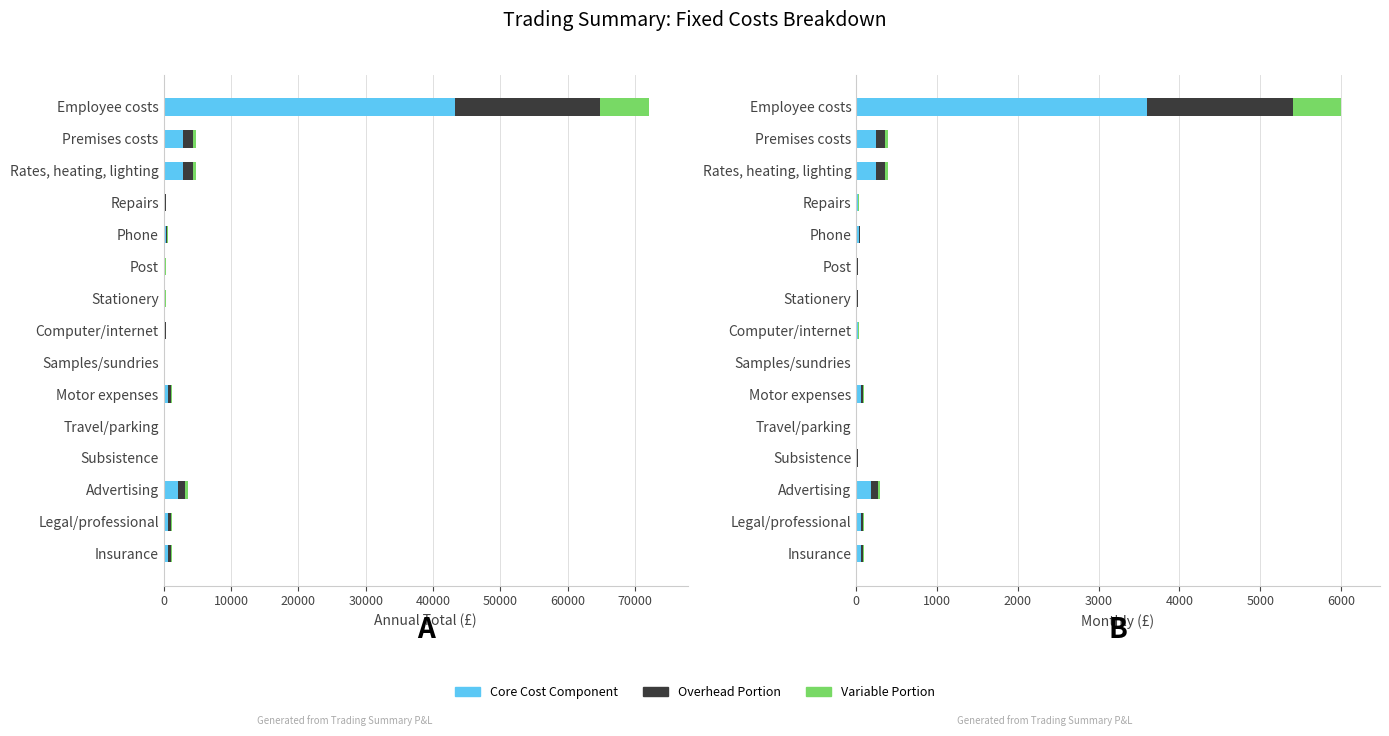

Which has a higher value, Phone or Post?

Phone